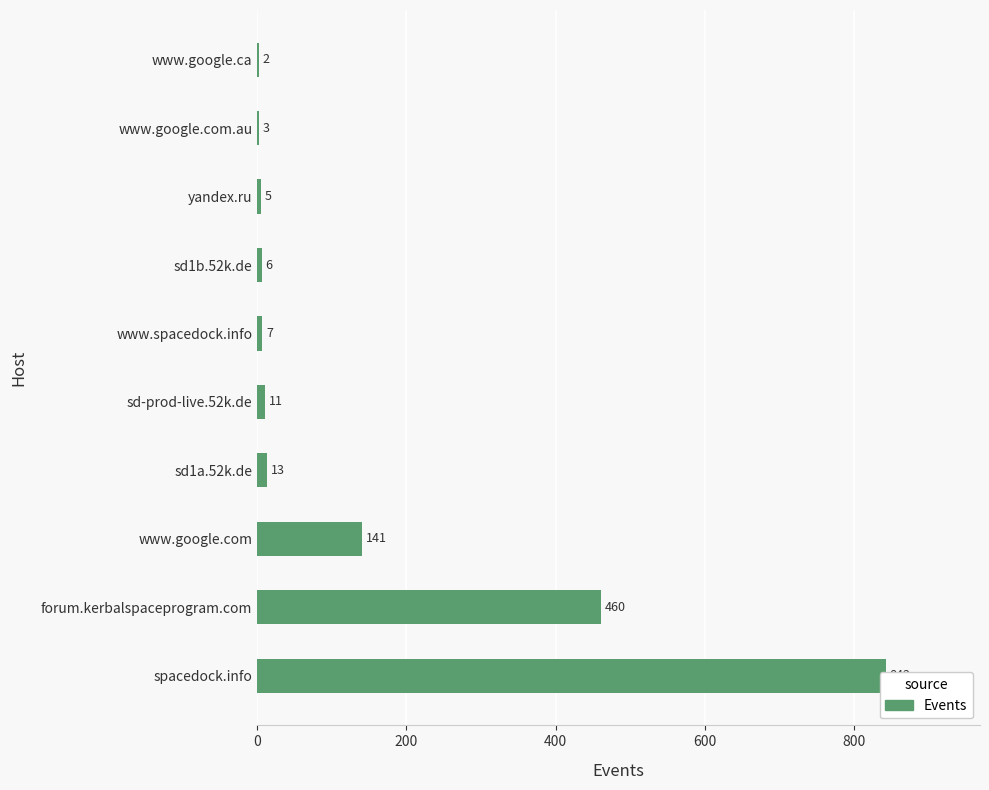

What is the difference between the maximum and minimum values?

840